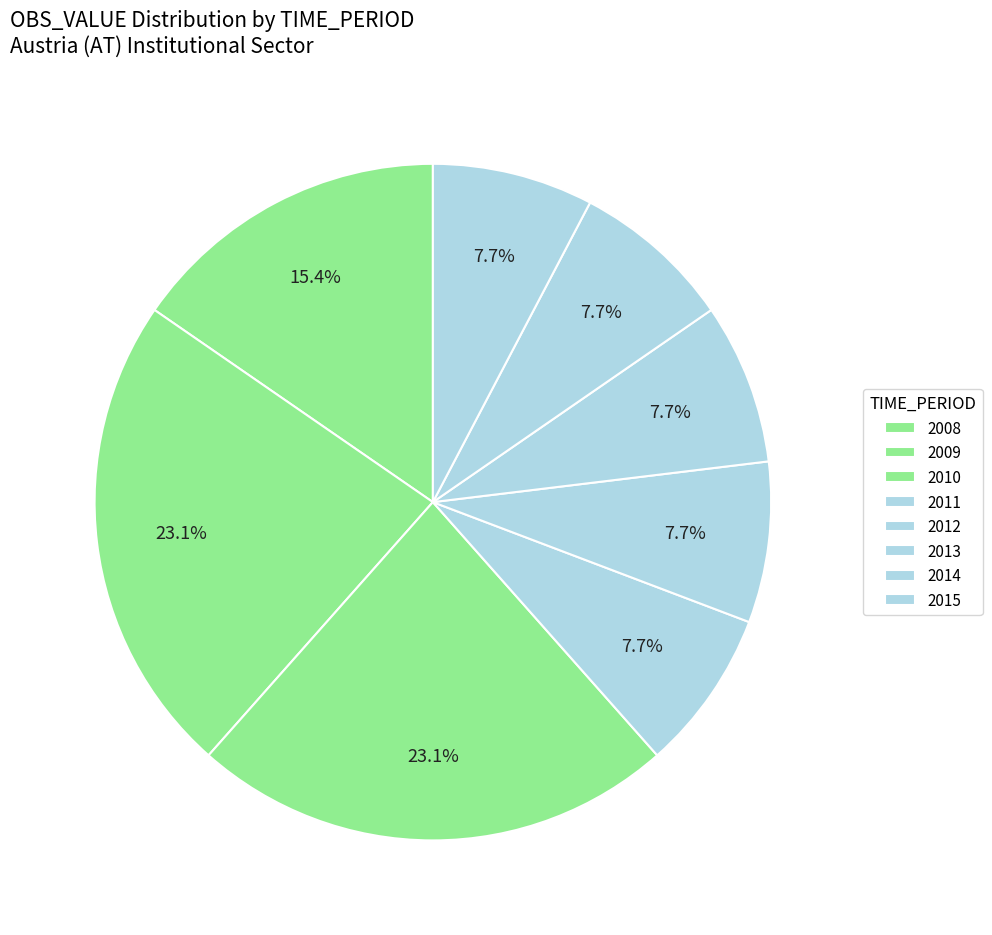

Combined, do 2010 and 2009 account for over 50%?

No